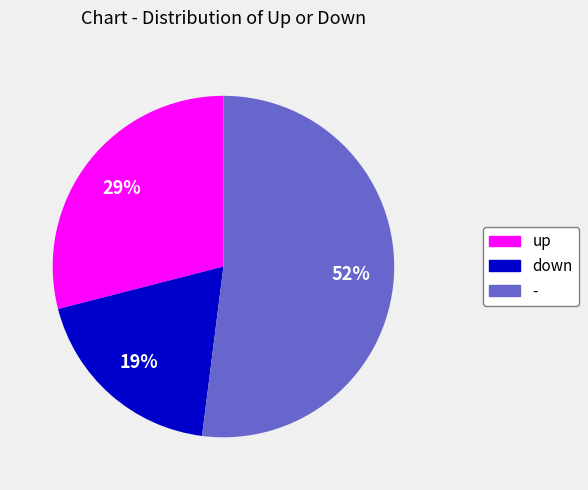

Which category has the biggest portion of the pie?

-